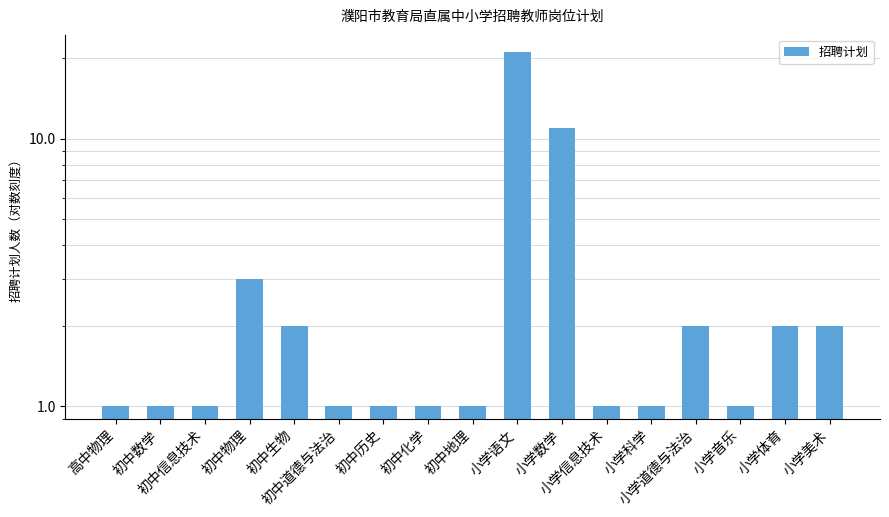

List the labels in order of value, largest first.

小学语文, 小学数学, 初中物理, 初中生物, 小学道德与法治, 小学体育, 小学美术, 高中物理, 初中数学, 初中信息技术, 初中道德与法治, 初中历史, 初中化学, 初中地理, 小学信息技术, 小学科学, 小学音乐